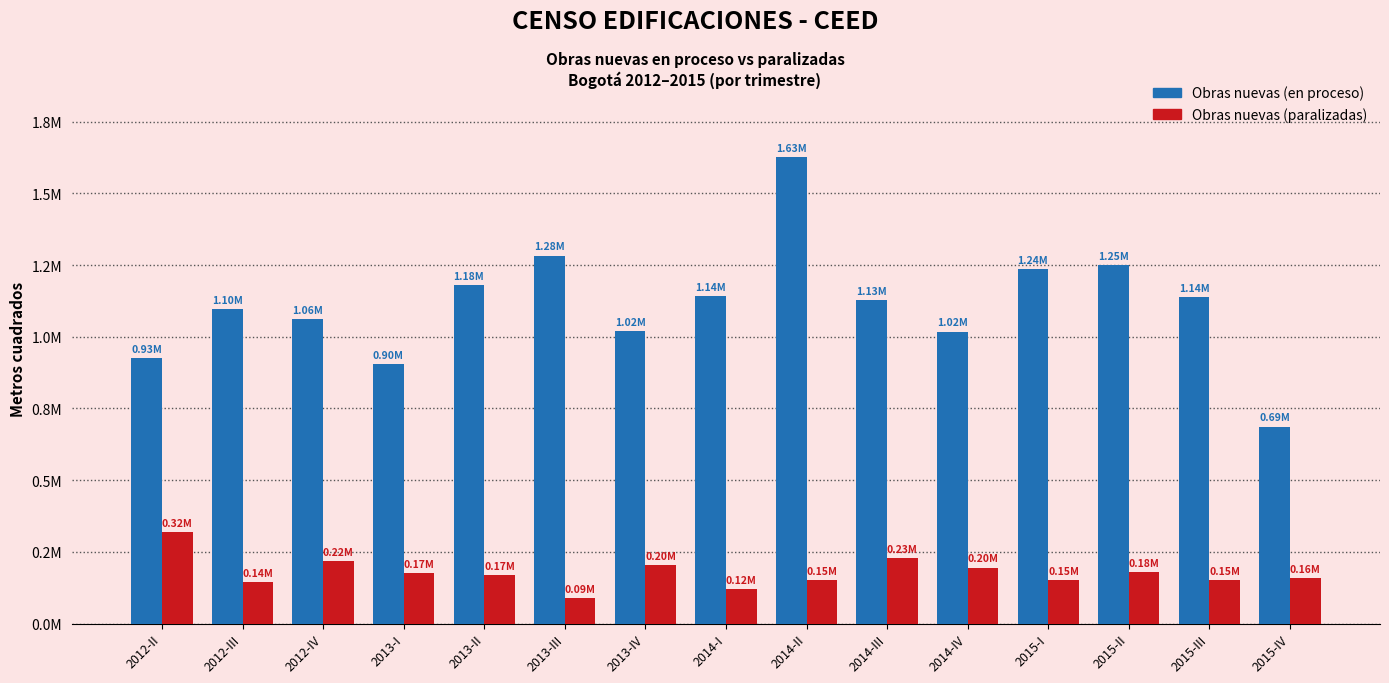

What are all the series names shown in the legend?

Obras nuevas (en proceso), Obras nuevas (paralizadas)